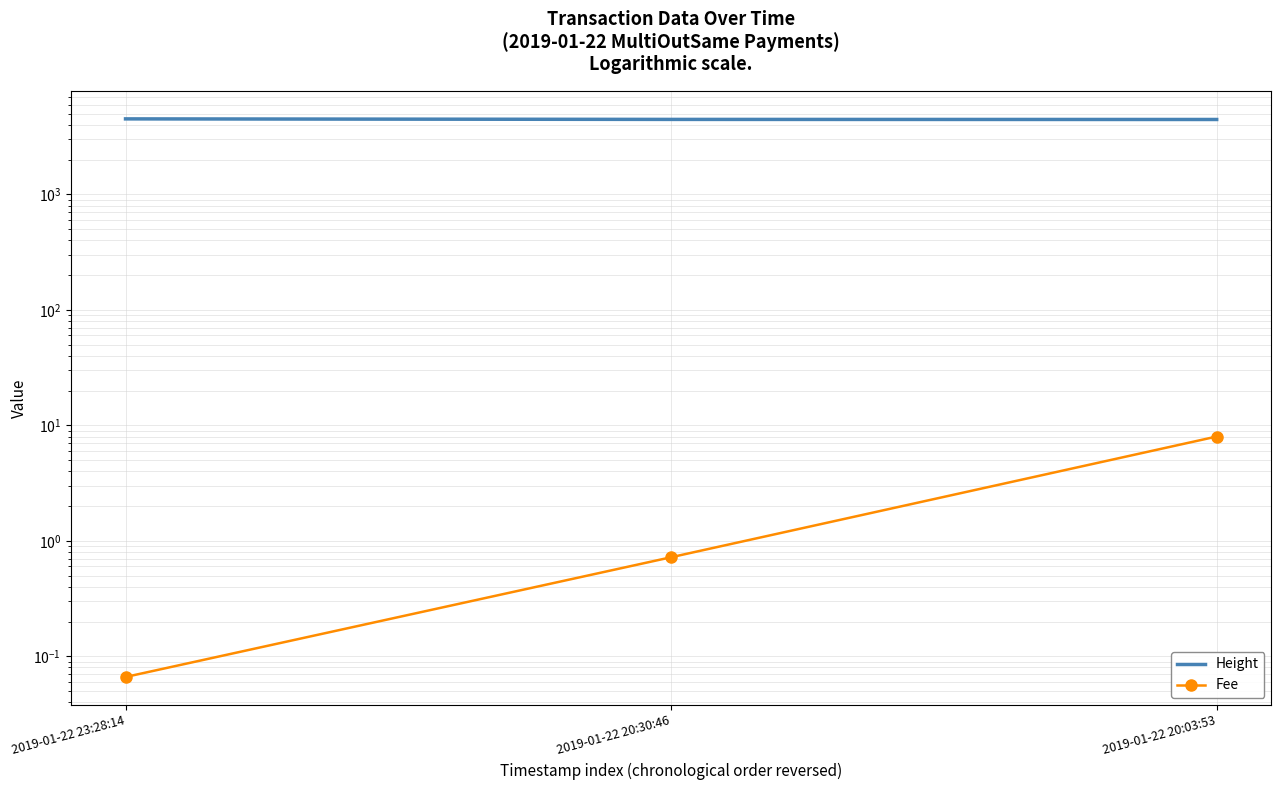

What is the label of the 3rd point from the left?

2019-01-22 20:03:53